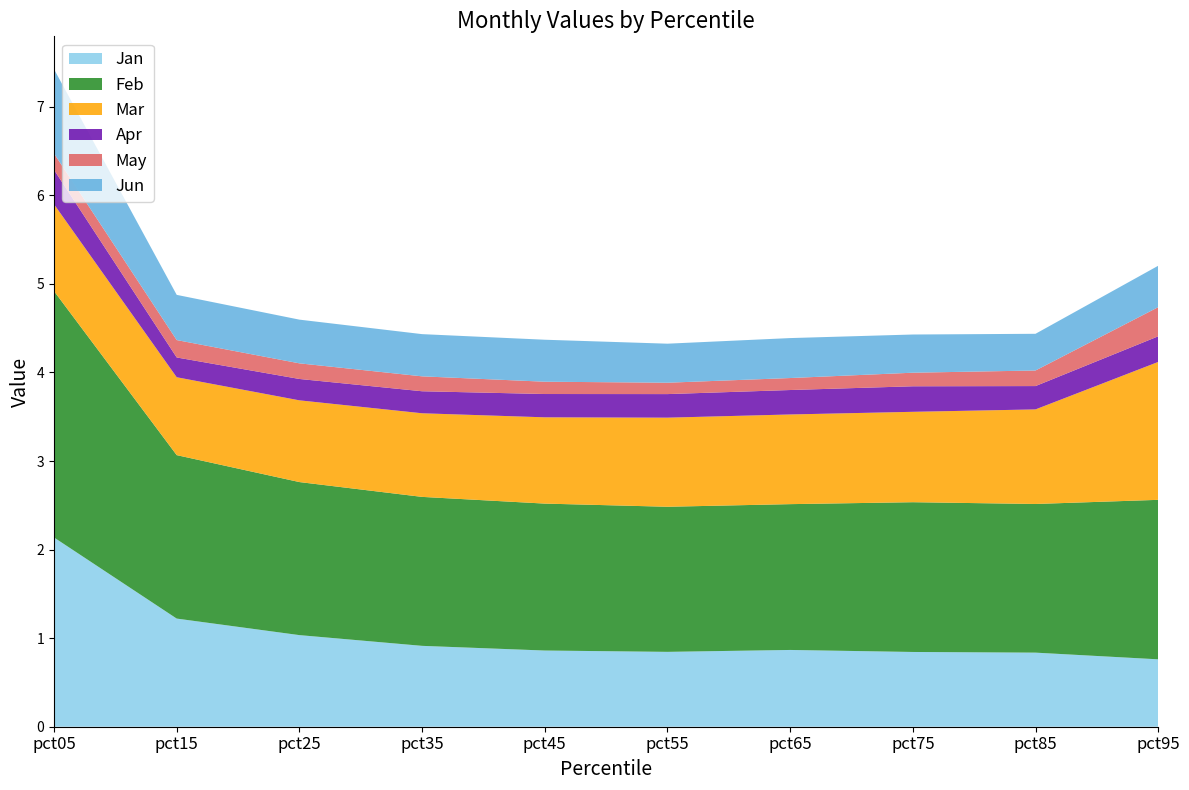

Reading left to right, transcribe all the data shown in this chart.

Jan: 2.1	1.2	1.0	0.9	0.9	0.8	0.9	0.8	0.8	0.8
Feb: 2.8	1.8	1.7	1.7	1.7	1.6	1.6	1.7	1.7	1.8
Mar: 1.0	0.9	0.9	0.9	1.0	1.0	1.0	1.0	1.1	1.6
Apr: 0.4	0.2	0.2	0.2	0.3	0.3	0.3	0.3	0.3	0.3
May: 0.2	0.2	0.2	0.2	0.1	0.1	0.1	0.2	0.2	0.3
Jun: 1.0	0.5	0.5	0.5	0.5	0.4	0.5	0.4	0.4	0.5